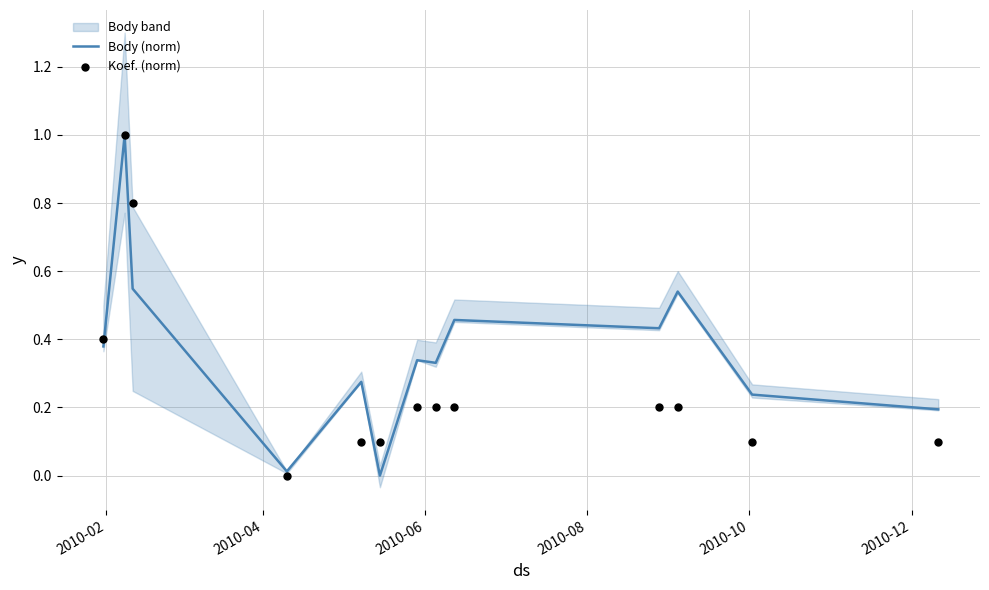

Which series has the largest total across all categories?

Body (norm)